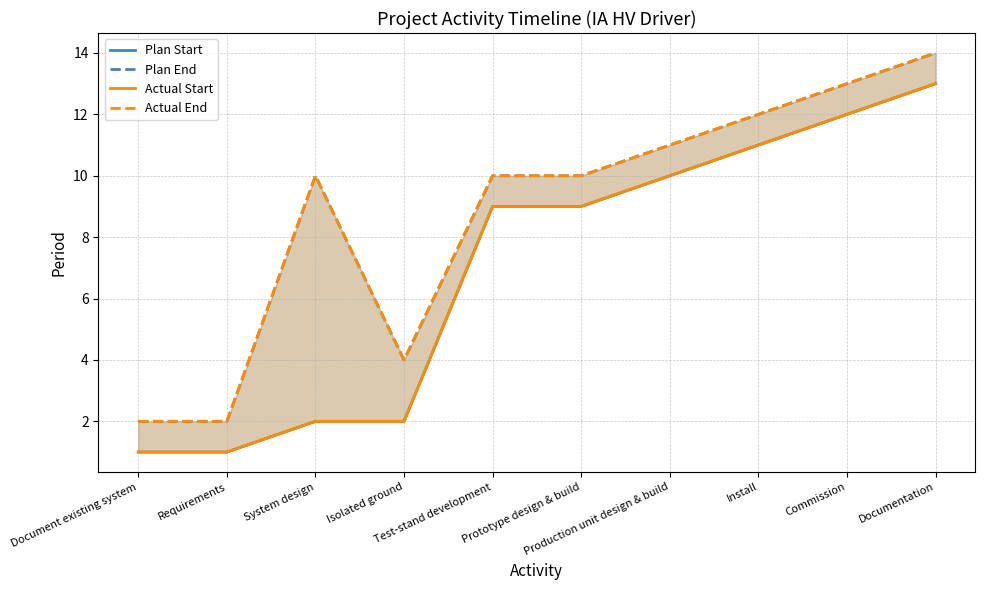

How many distinct data groups are displayed?

4